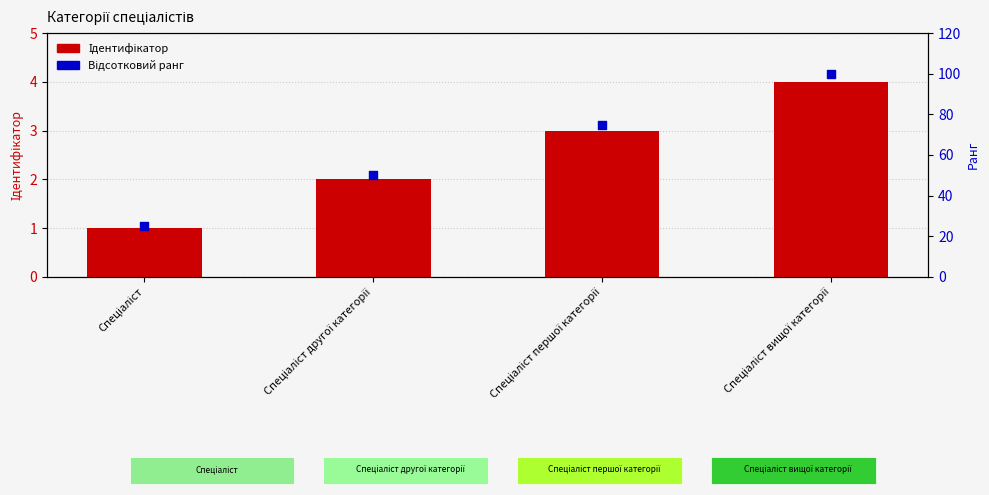

Which series contains the lowest Y value?

Ідентифікатор